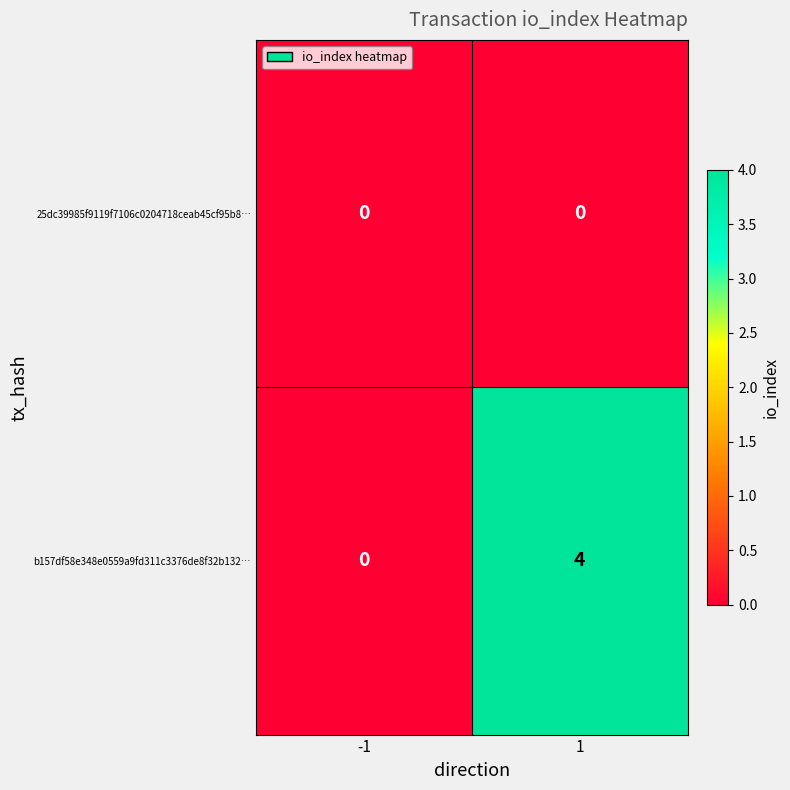

What is the total value across all series at 1?

4